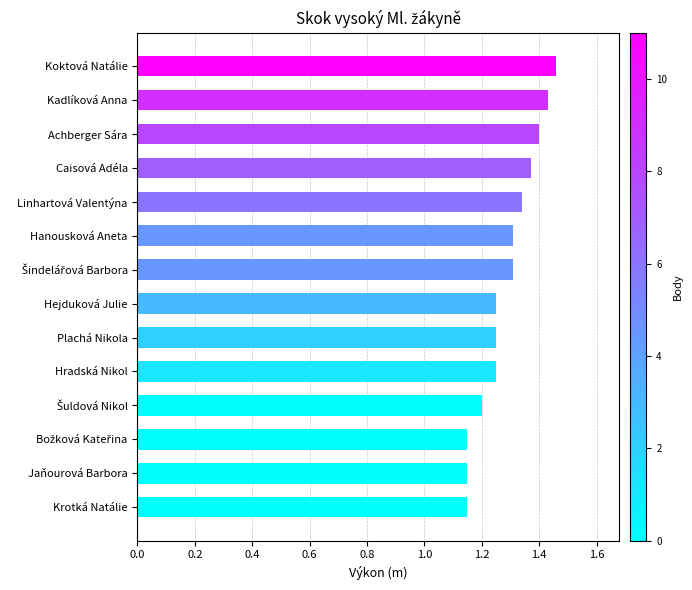

What is the sum of the values at Jaňourová Barbora and Hanousková Aneta?

2.5